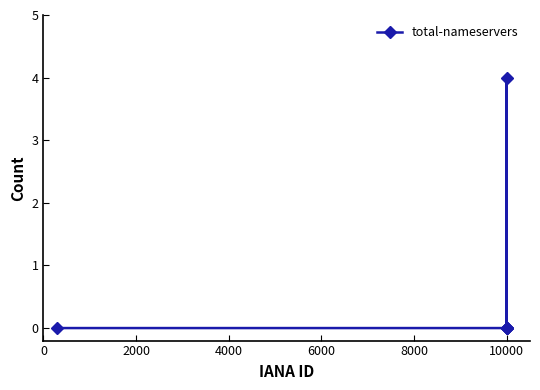

Reading left to right, extract all data points from this chart.

0	0	4	0	0	0